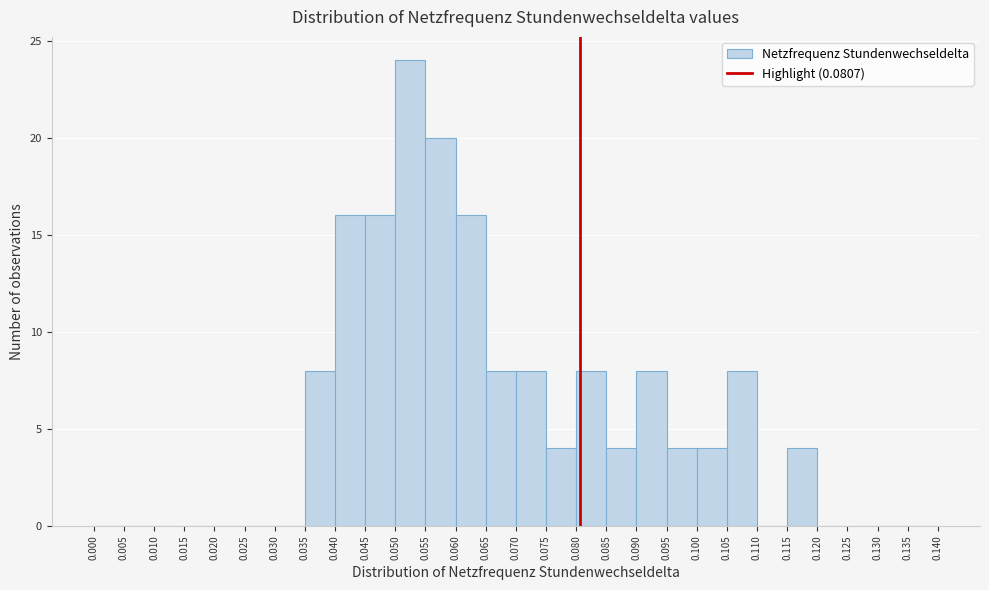

Reading left to right, list every bar in this chart as the range it spans on the x-axis followed by its height. The values are not printed on the chart, so give them approximately, as read against the axis.

0.000 to 0.005: 0
0.005 to 0.010: 0
0.010 to 0.015: 0
0.015 to 0.020: 0
0.020 to 0.025: 0
0.025 to 0.030: 0
0.030 to 0.035: 0
0.035 to 0.040: 8
0.040 to 0.045: 16
0.045 to 0.050: 16
0.050 to 0.055: 24
0.055 to 0.060: 20
0.060 to 0.065: 16
0.065 to 0.070: 8
0.070 to 0.075: 8
0.075 to 0.080: 4
0.080 to 0.085: 8
0.085 to 0.090: 4
0.090 to 0.095: 8
0.095 to 0.100: 4
0.100 to 0.105: 4
0.105 to 0.110: 8
0.110 to 0.115: 0
0.115 to 0.120: 4
0.120 to 0.125: 0
0.125 to 0.130: 0
0.130 to 0.135: 0
0.135 to 0.140: 0